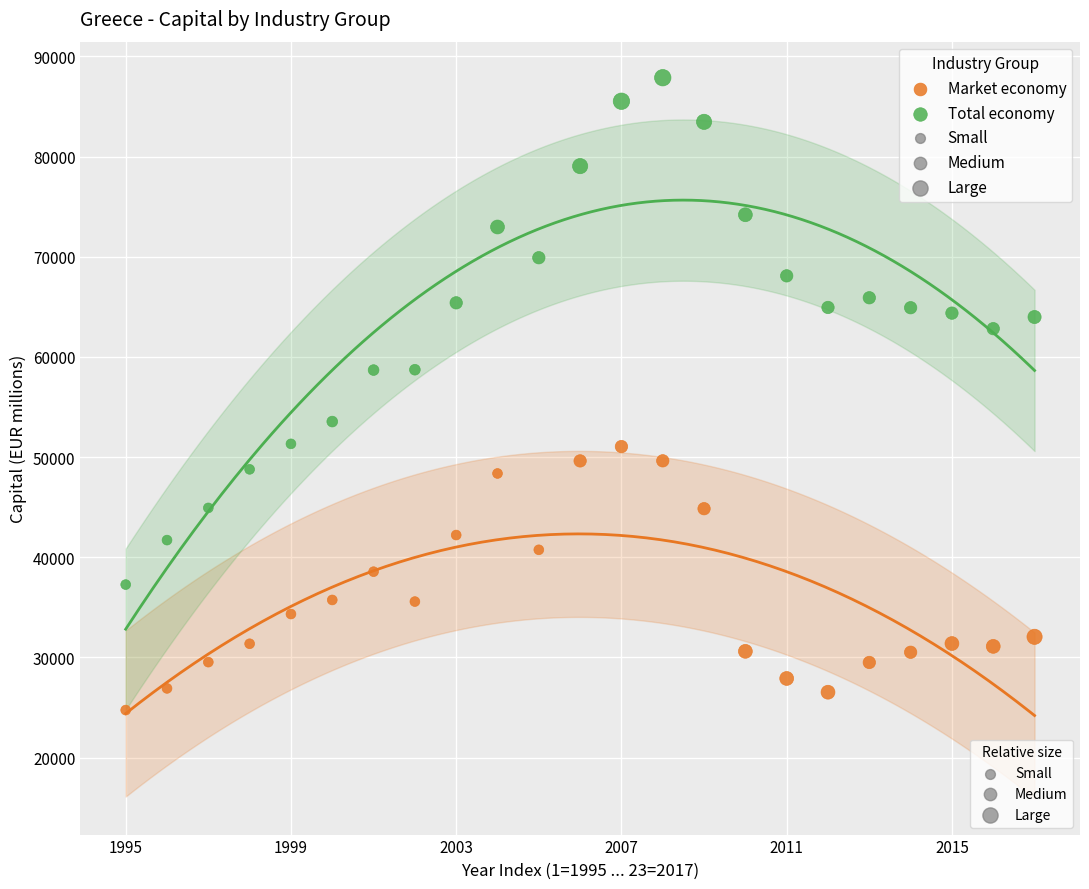

Across all data points, what is the range of X values (max minus min)?

22.0